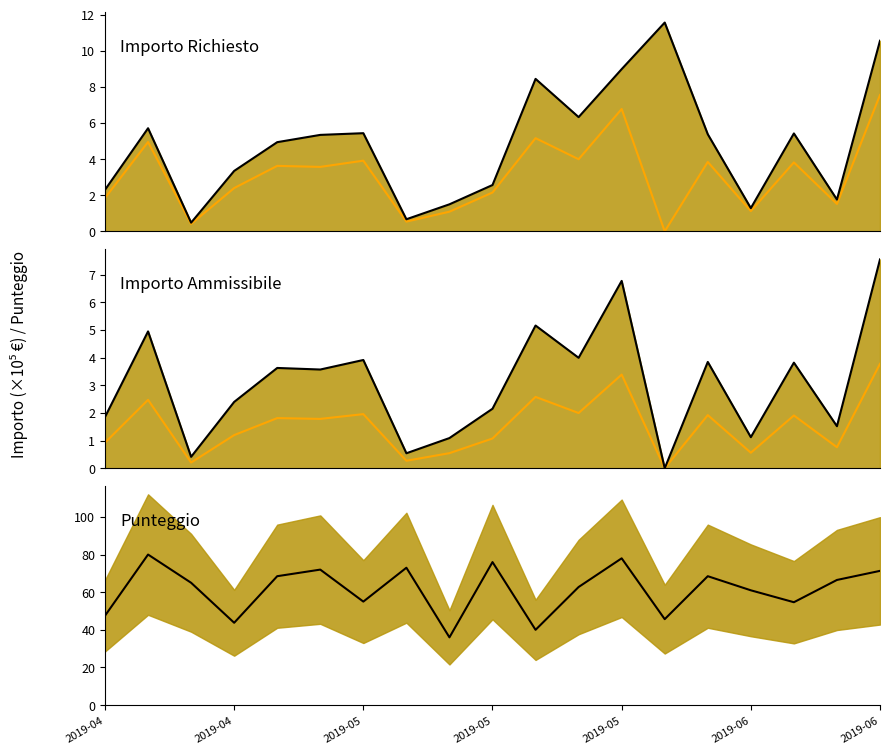

How many lines are shown in the chart?

6